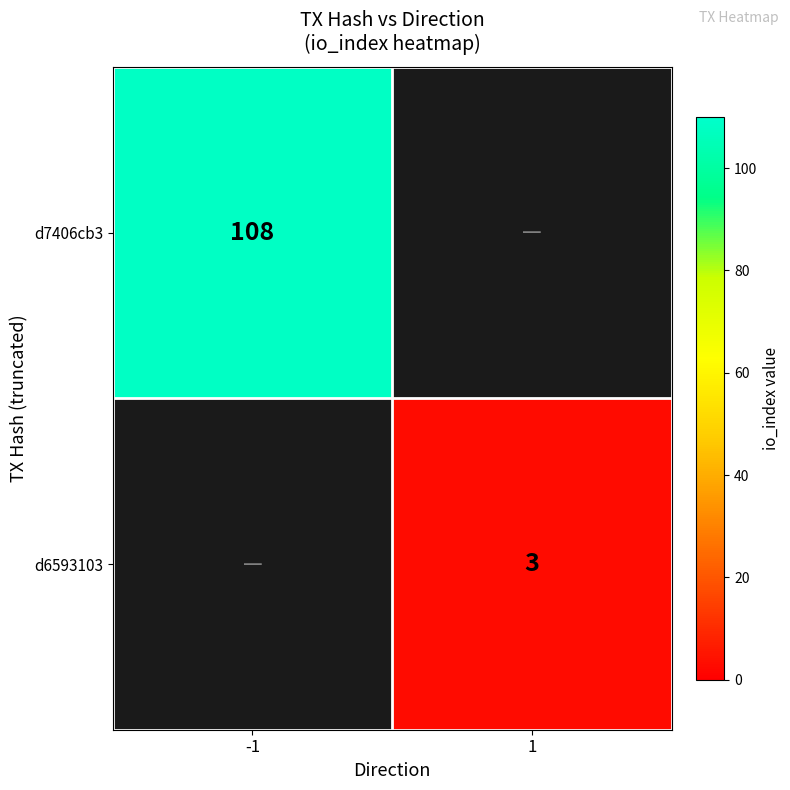

How many series are shown in this chart?

2